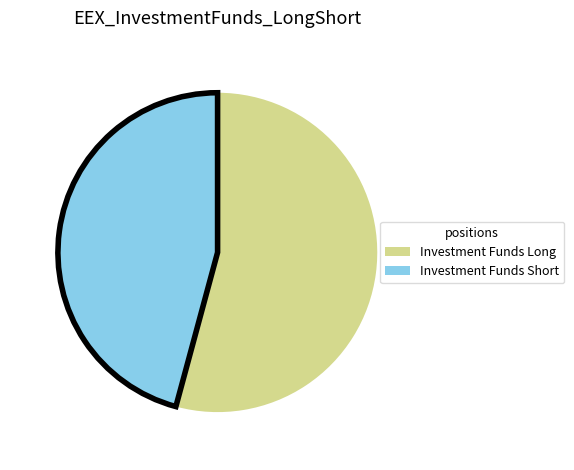

Do Investment Funds Short and Investment Funds Long together represent more than half of the pie?

Yes